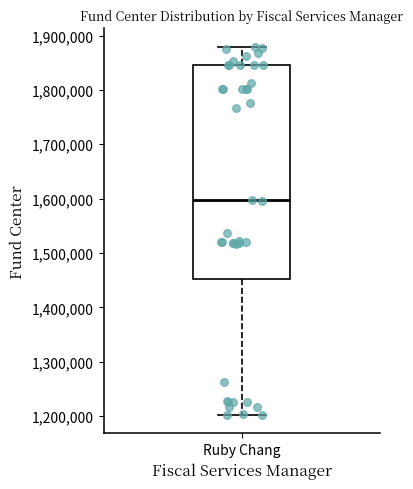

Where does the lower whisker of the box for Ruby Chang end on the y-axis? The values are not printed on the chart, so give them approximately, as read against the axis.

1200000